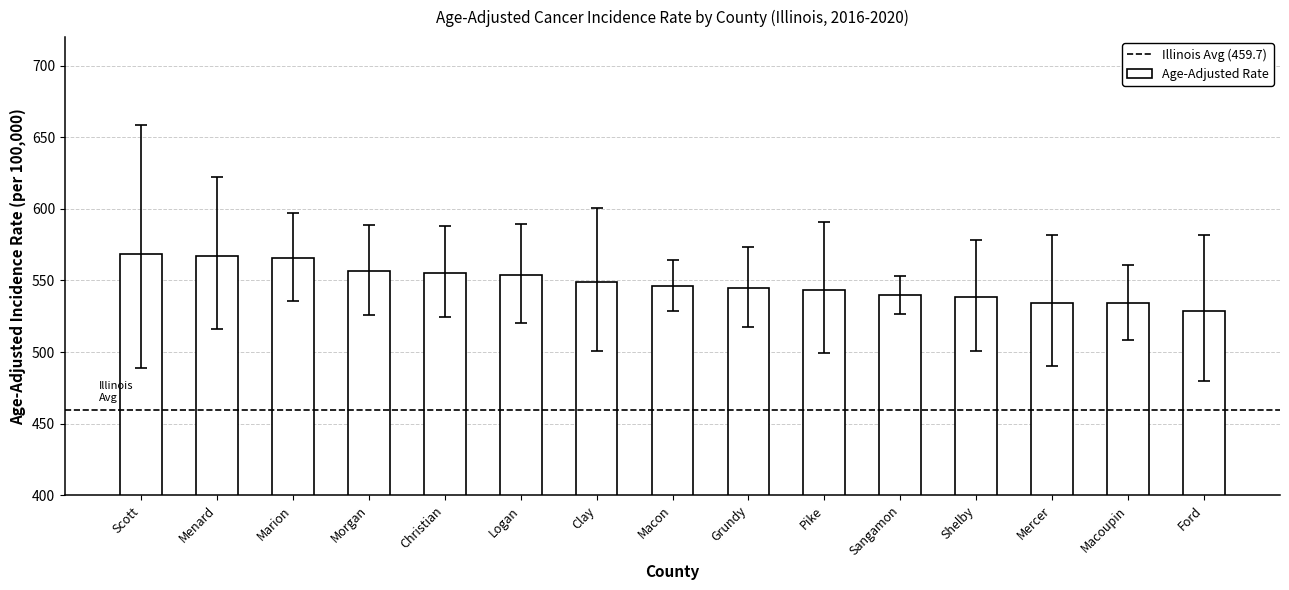

The value at Christian is 555.4. True or false?

True